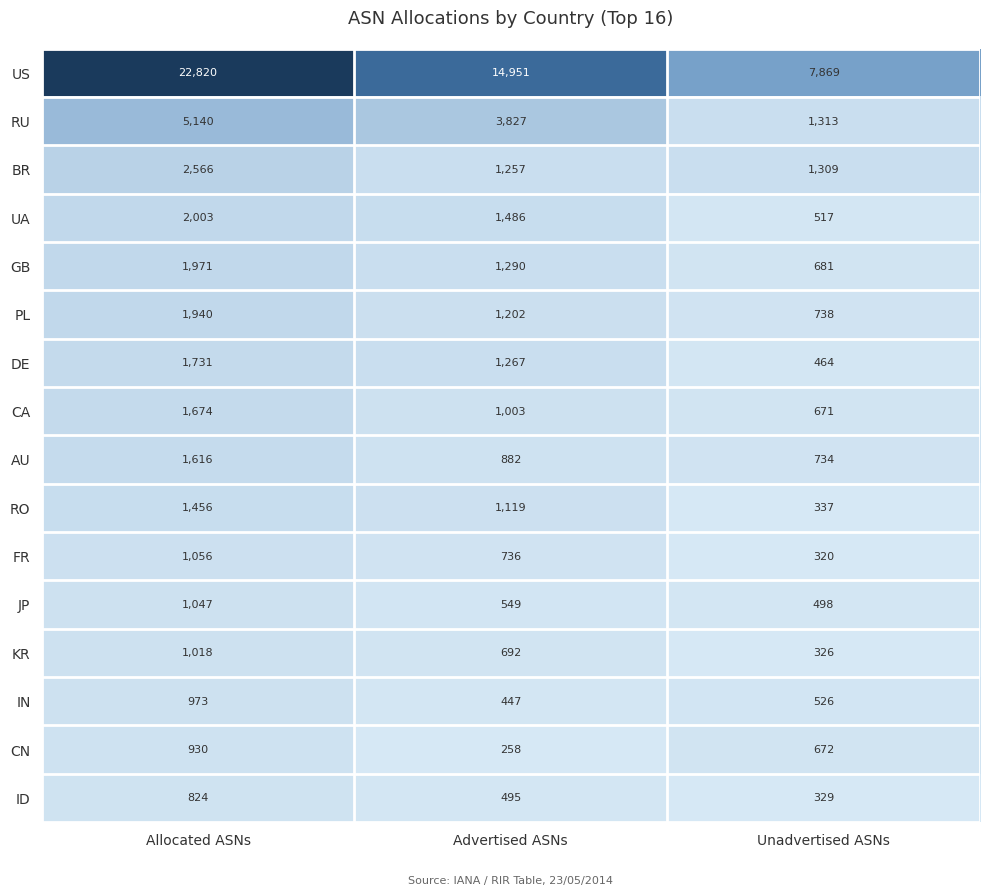

Which category has the lowest value in the DE series?

Unadvertised ASNs